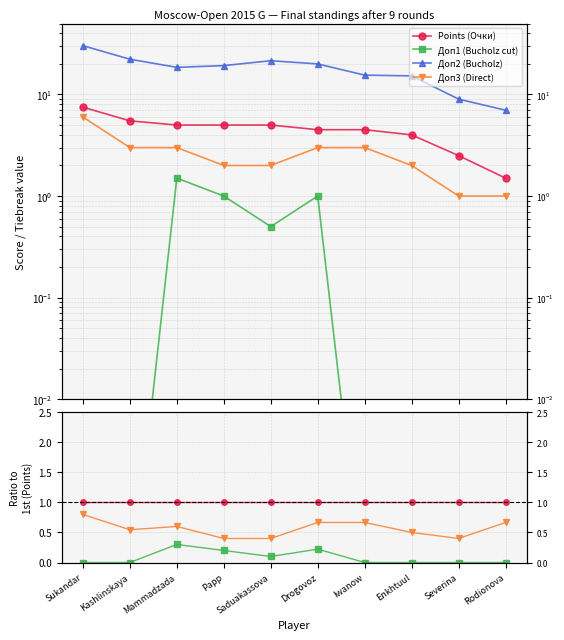

What is the label of the 2nd point from the left?

Kashlinskaya